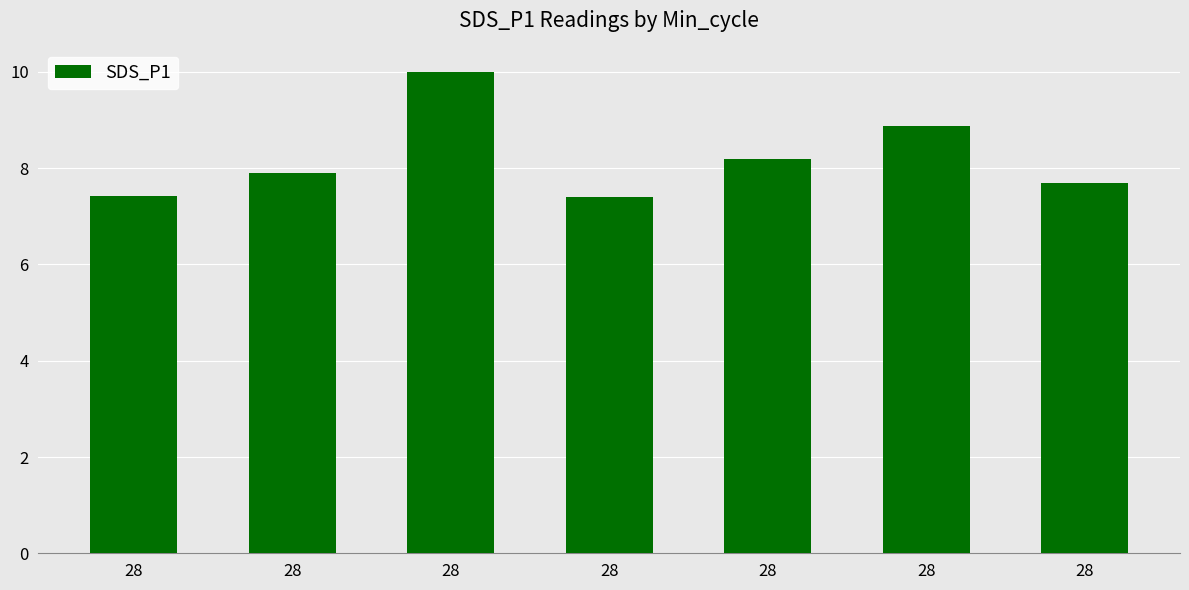

What is the change in value from 28 to 28?

-1.8